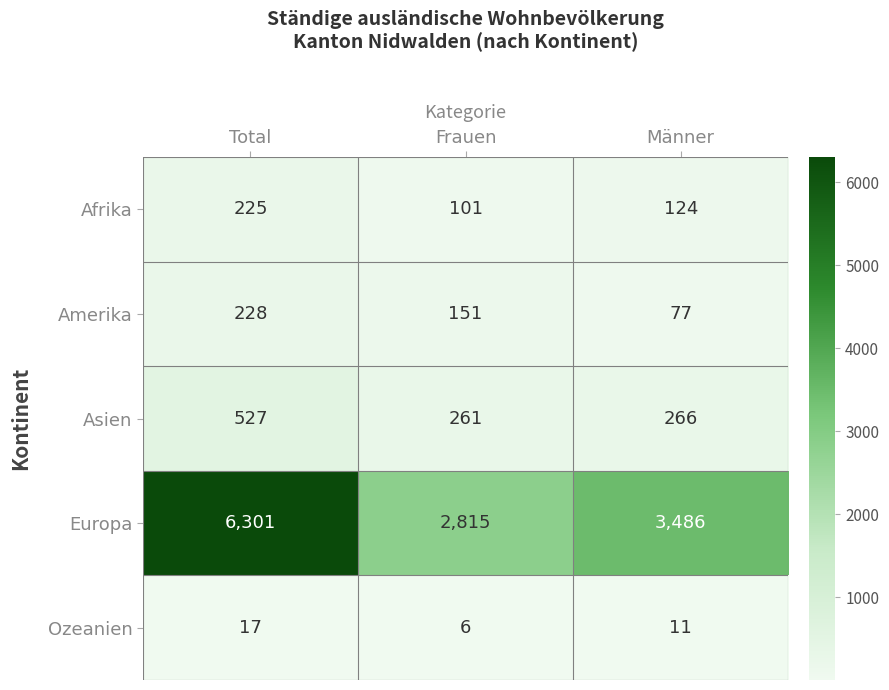

What is the total value across all series at Männer?

3964